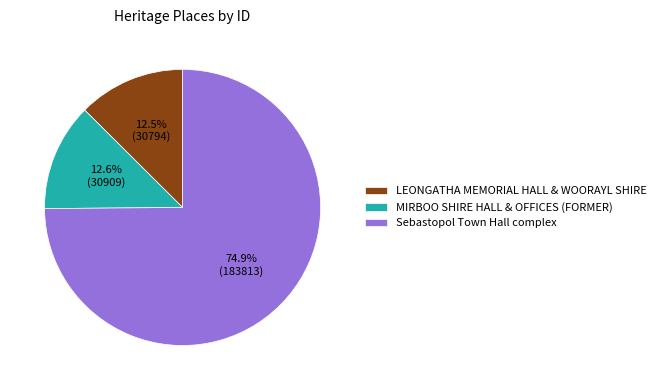

Combined, what portion of the pie is Sebastopol Town Hall complex and MIRBOO SHIRE HALL & OFFICES (FORMER)?

87.5%